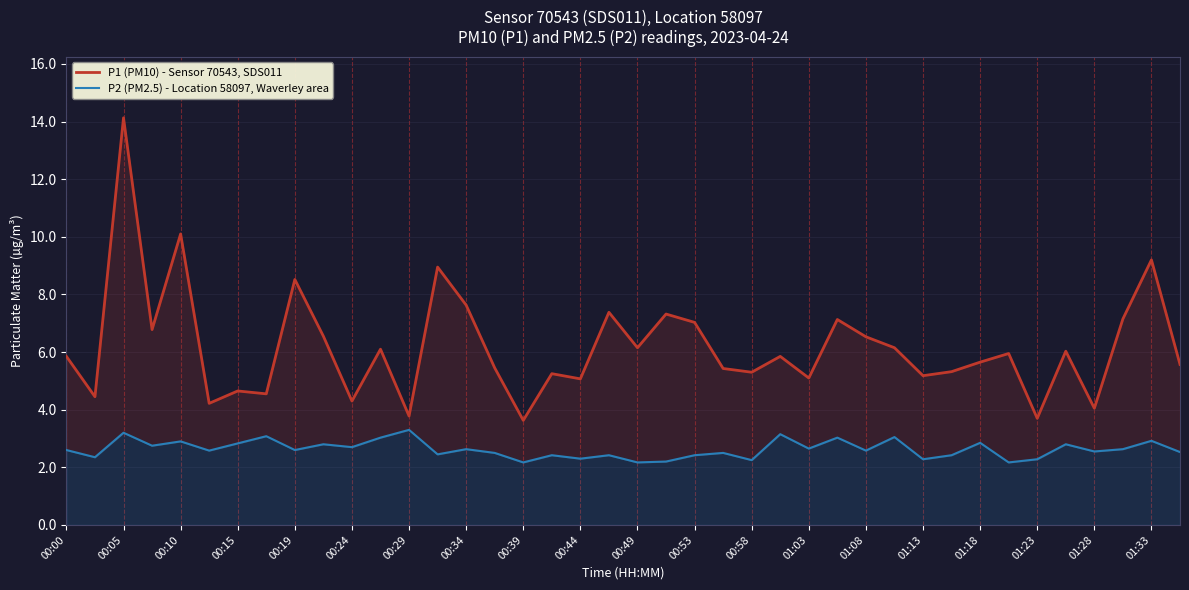

What is the label of the 1st point from the left?

00:00